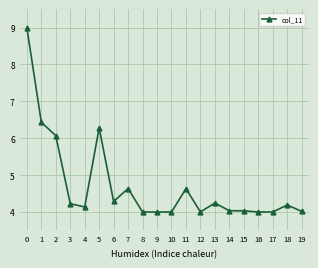

Approximately how many times larger is the value at 12 compared to 19?

1.0